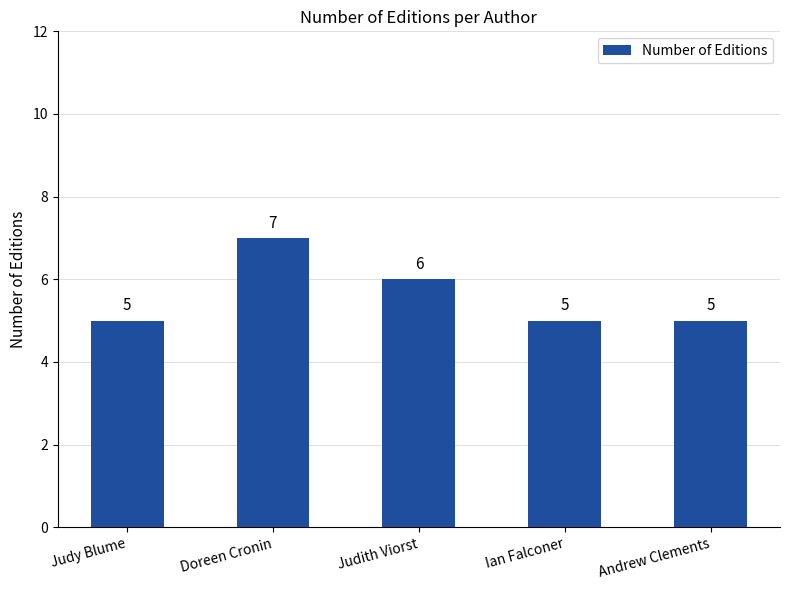

What is the maximum value shown in the chart?

7